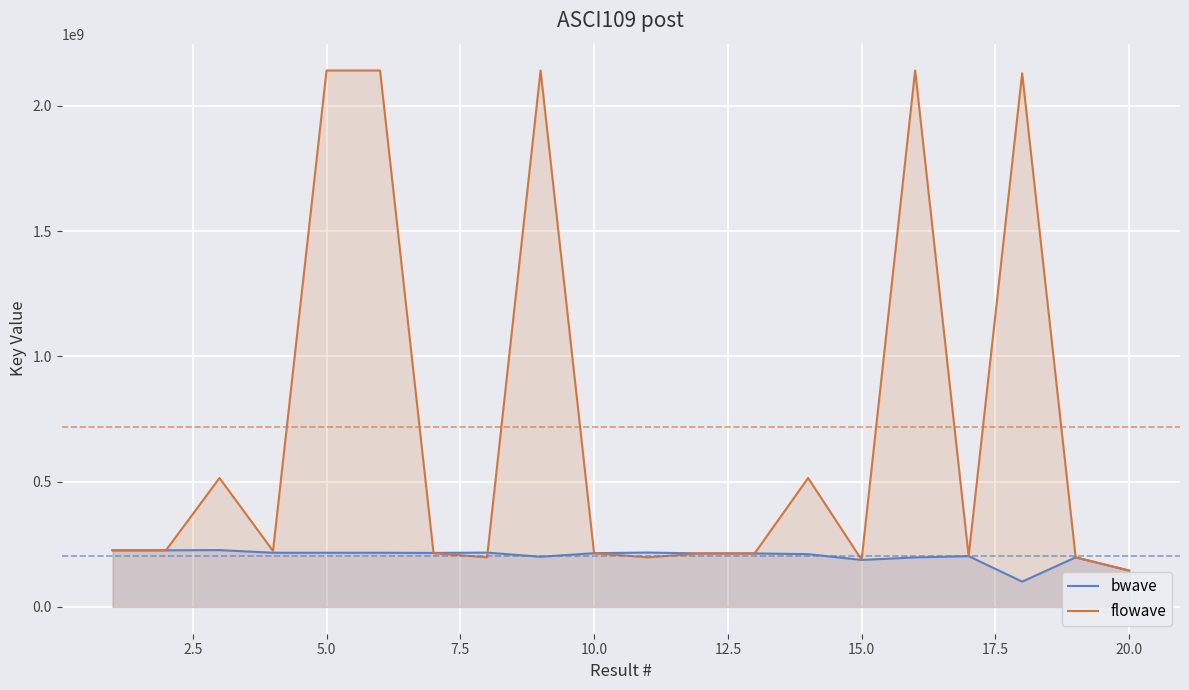

Reading right to left, transcribe all the data shown in this chart.

bwave: 144883324	197766776	100879277	202657968	197579120	187444249	210653013	213493326	213493592	216947379	214433987	200164485	216733961	215489207	216204152	216204112	216204234	226746853	225958966	225958922
flowave: 144945135	197818869	2130289864	202658008	2141445246	188237911	514557707	213493365	213493365	197818869	214434027	2141445246	197818869	214434027	2141445246	2141445246	223451481	514557707	225958964	225958964